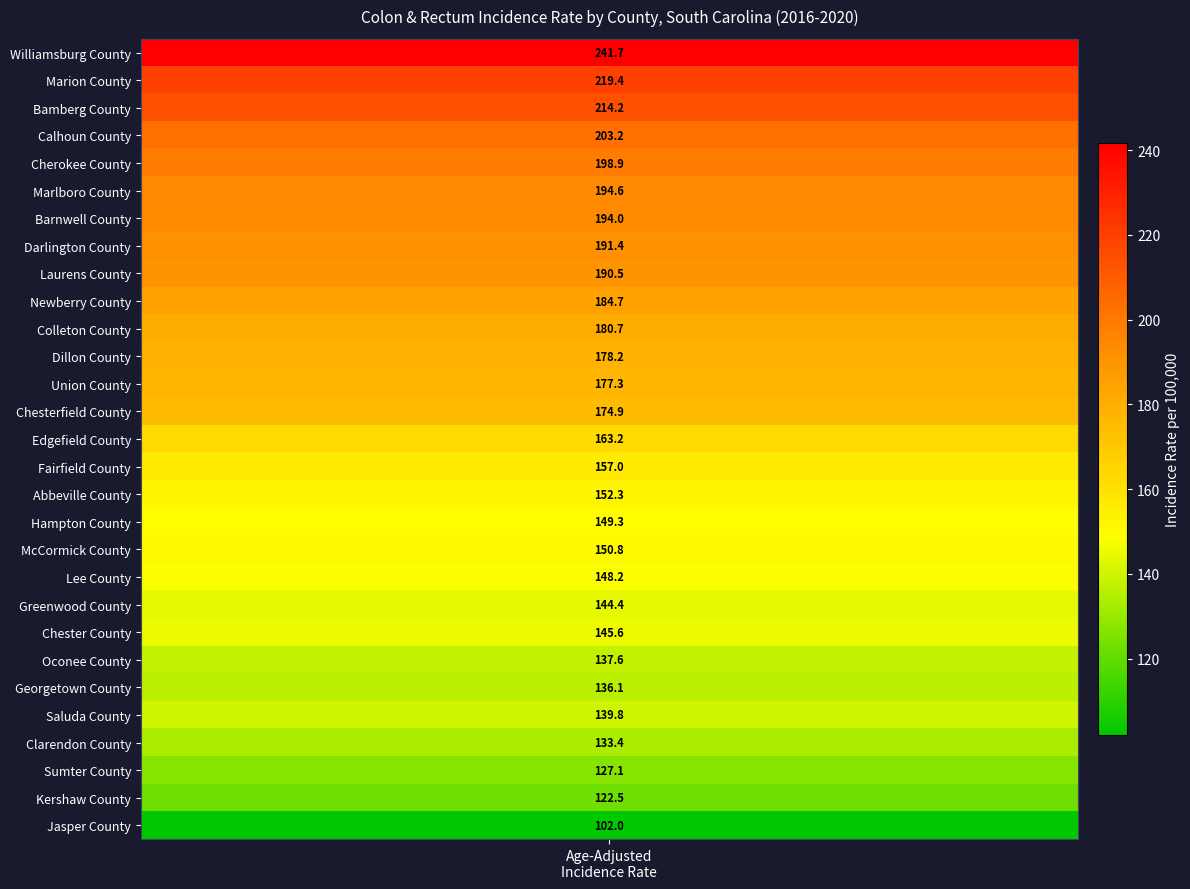

The Saluda County series shows 139.8 at rate. True or false?

True